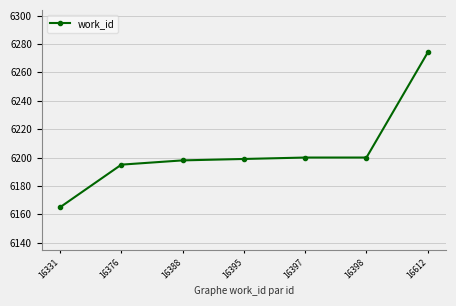

Read the value at 16612, to the nearest 50.

6250